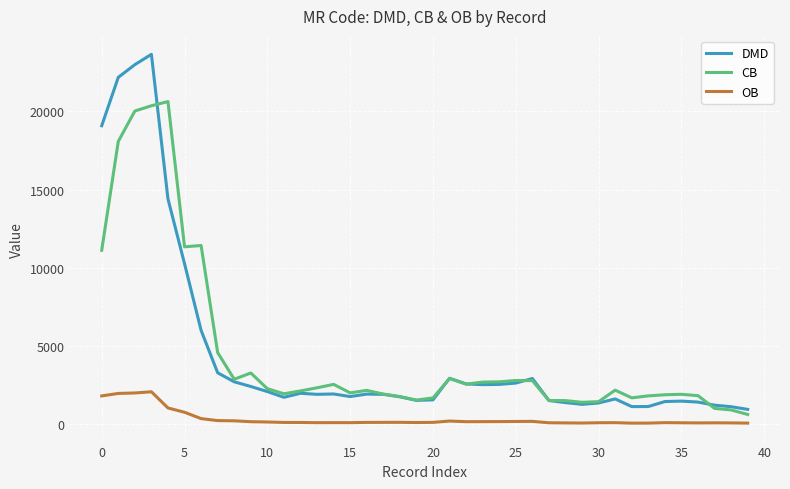

Rank the series by their maximum value, from highest to lowest.

DMD, CB, OB